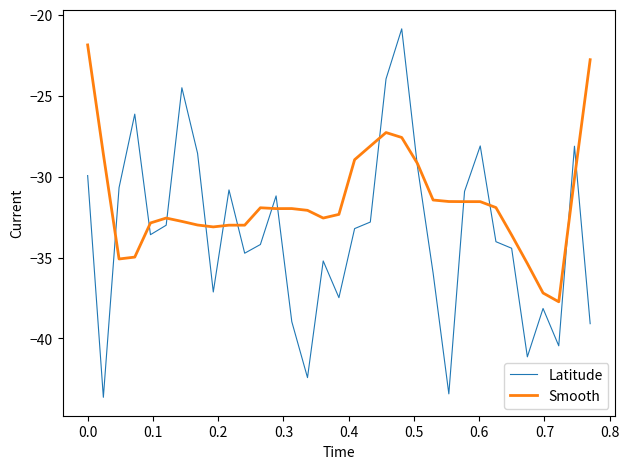

Which series has the largest range (max minus min)?

Latitude